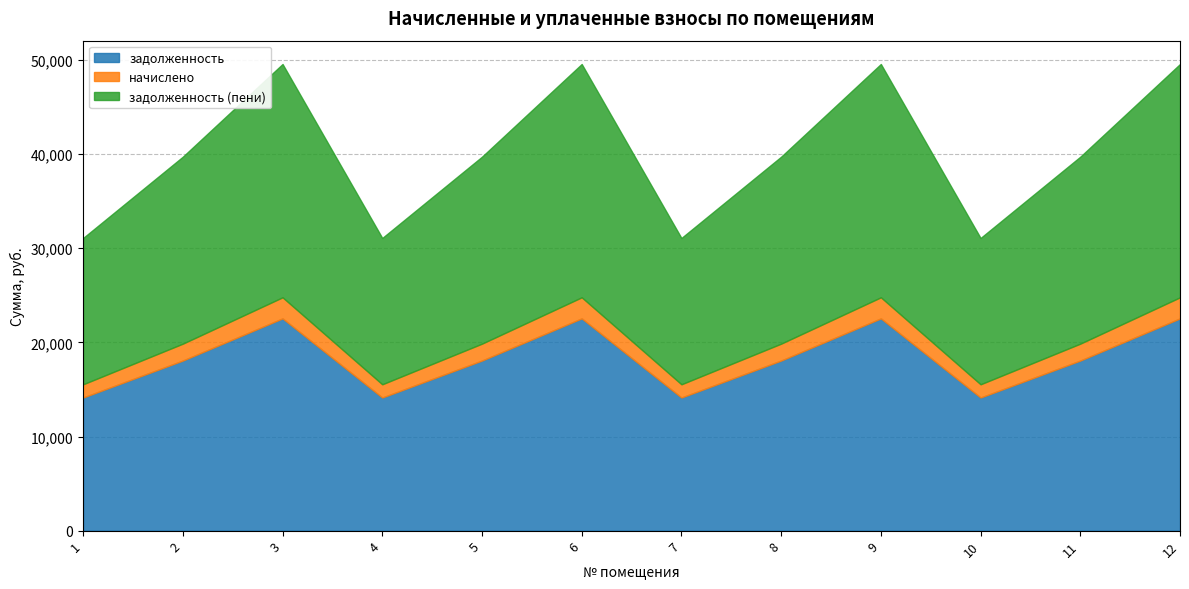

True or false: задолженность and задолженность (пени) intersect in this chart.

False